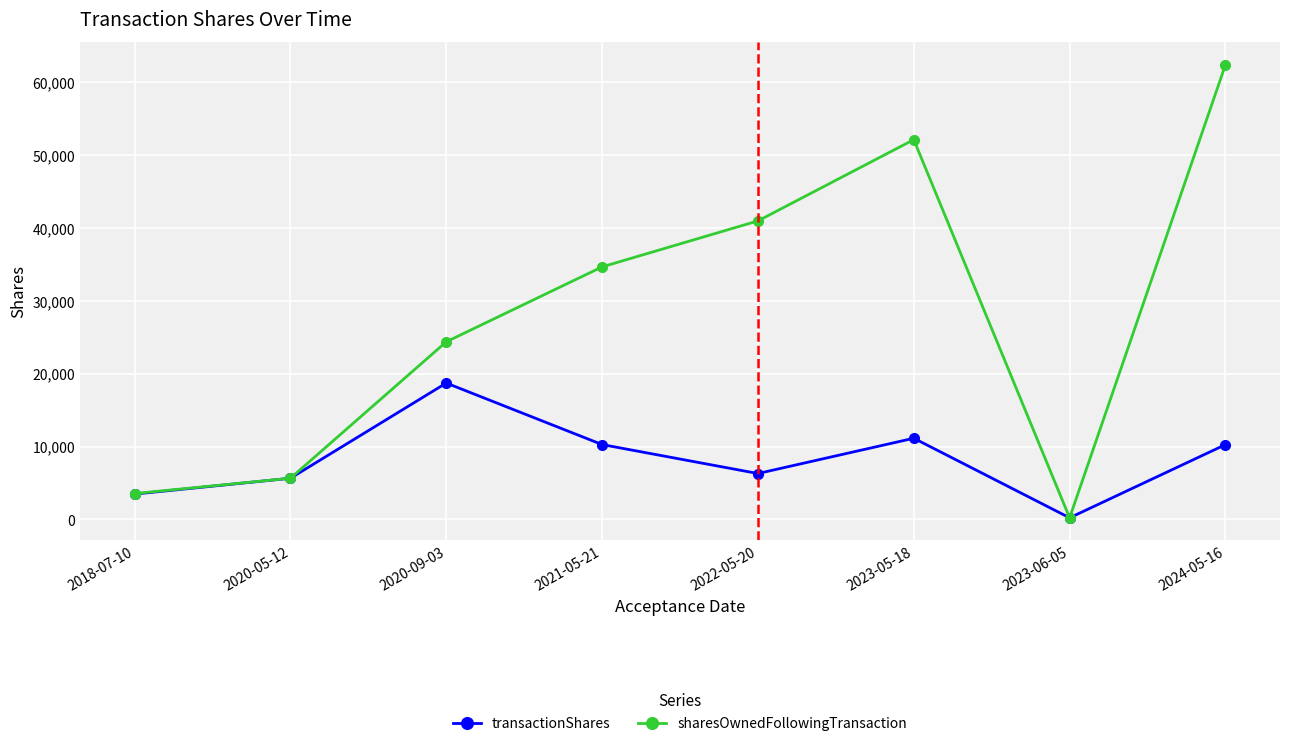

Is the value of sharesOwnedFollowingTransaction at 2018-07-10 greater than the value of transactionShares at 2021-05-21?

No